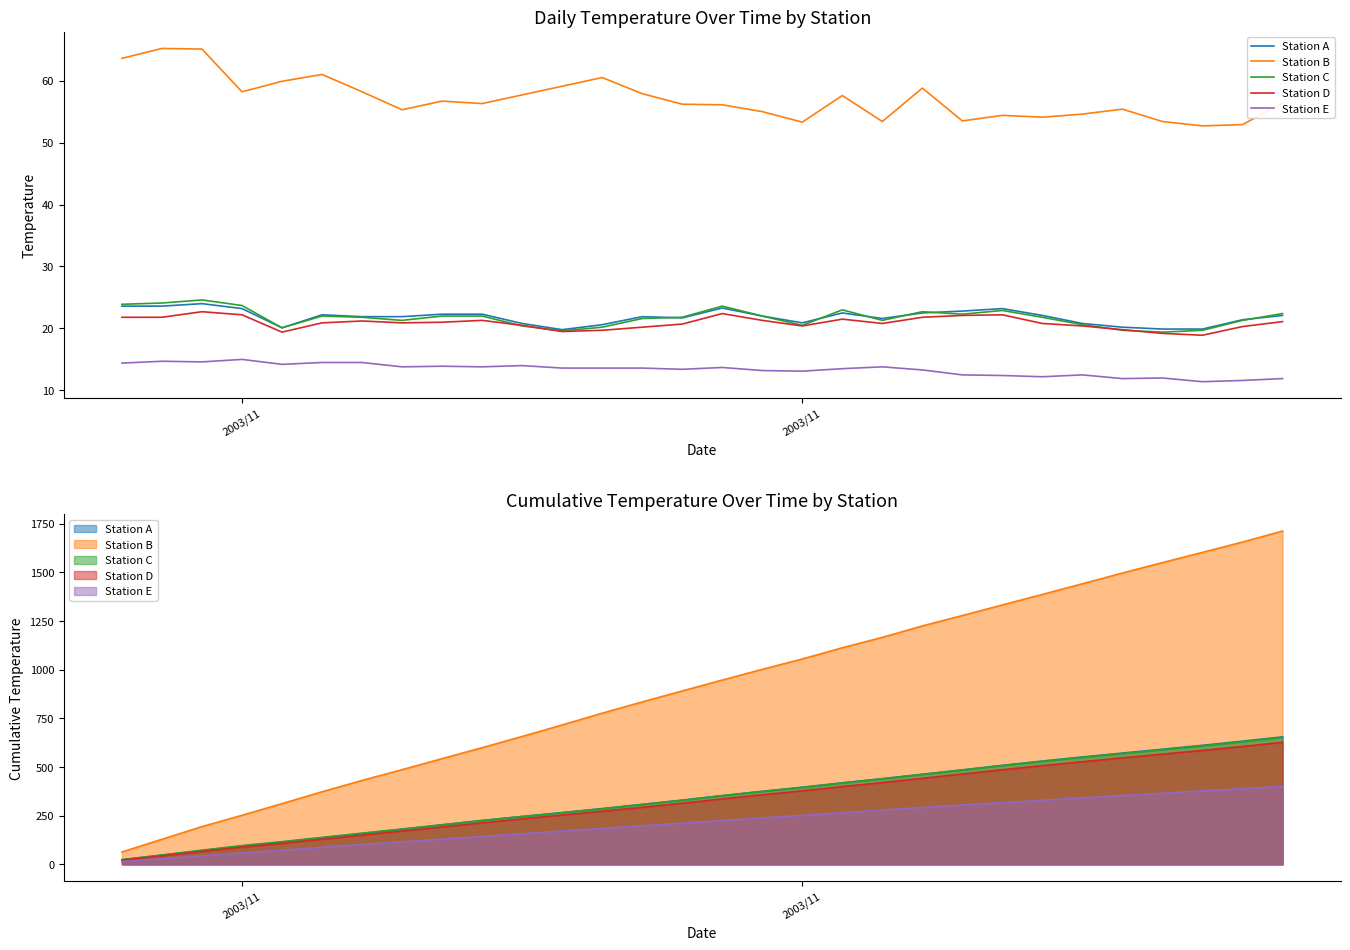

What is the label of the 1st point from the left?

2003/11